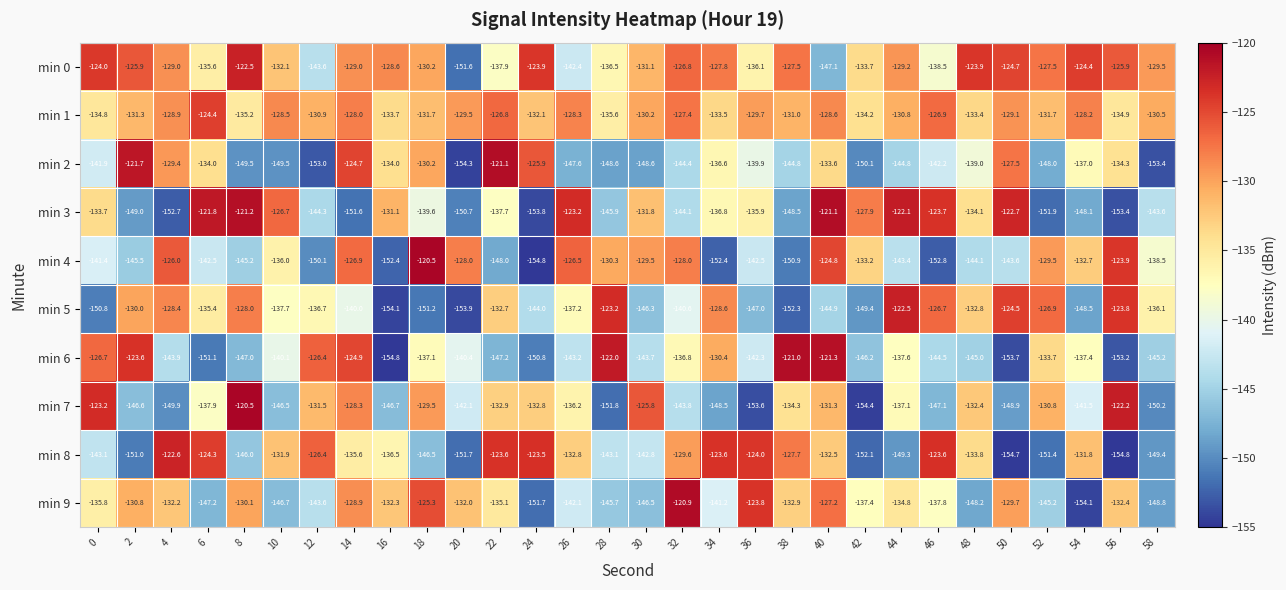

What is the greatest value displayed?

-120.5